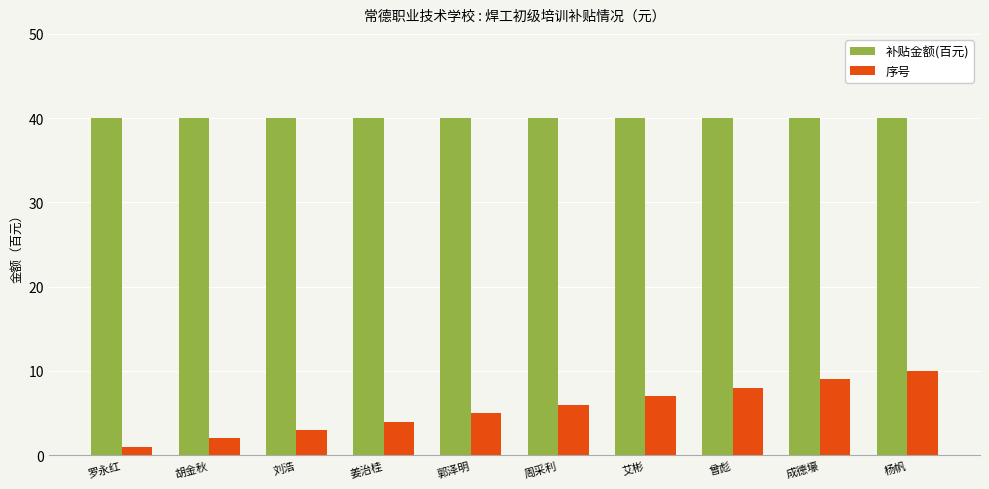

Reading right to left, extract all data points from this chart.

补贴金额(百元): 40	40	40	40	40	40	40	40	40	40
序号: 10	9	8	7	6	5	4	3	2	1